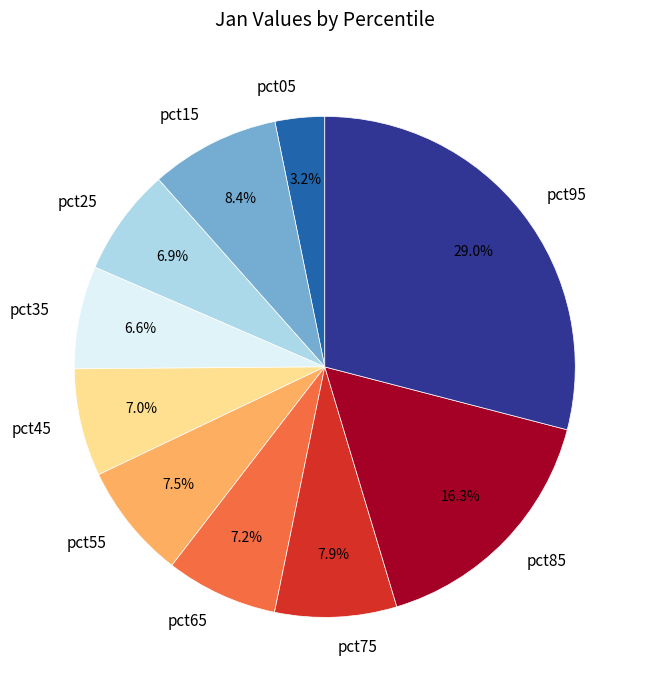

Count the number of slices in the pie.

10